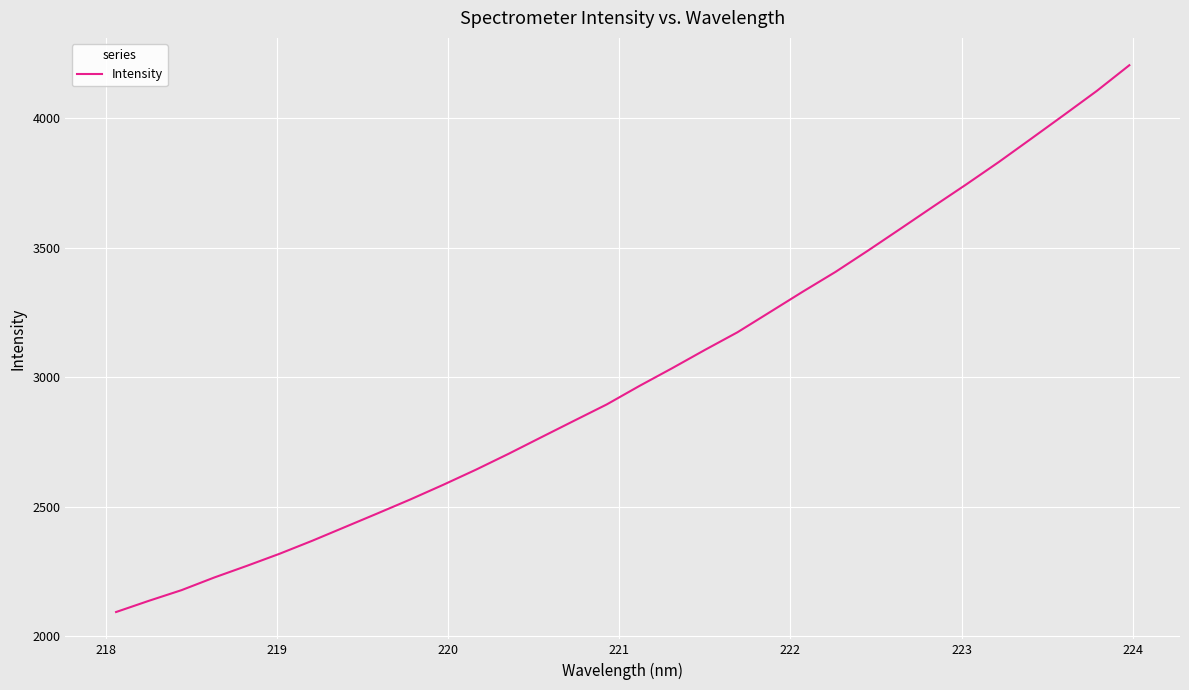

What is the maximum value shown in the chart?

4204.2